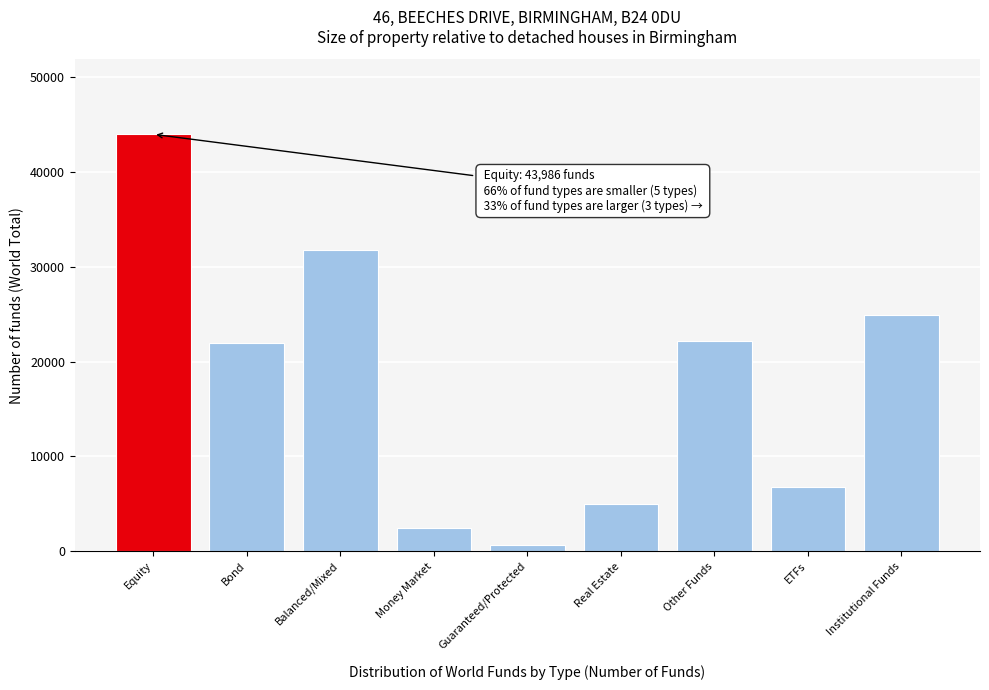

What is the approximate value at Balanced/Mixed?

31781